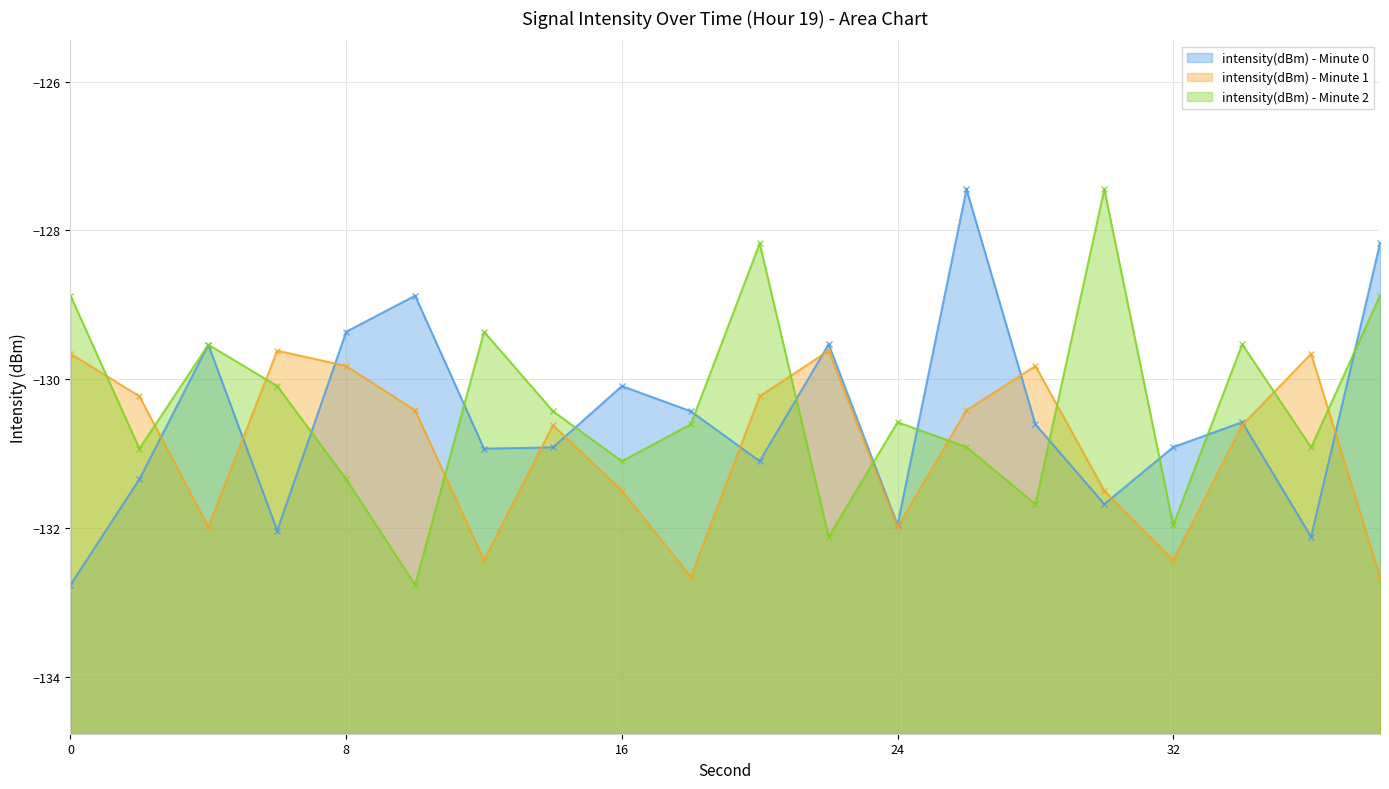

What is the difference between the highest and lowest values at 30?

4.2